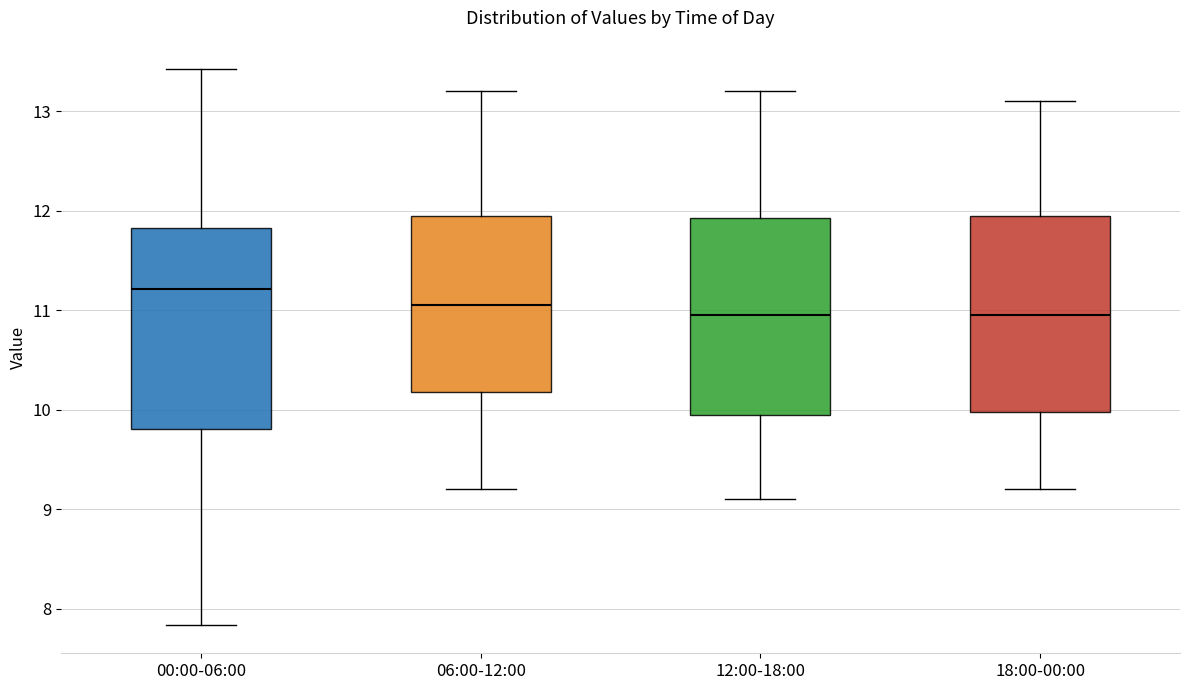

Where does the median line of the box for 12:00-18:00 sit on the y-axis? The values are not printed on the chart, so give them approximately, as read against the axis.

11.0